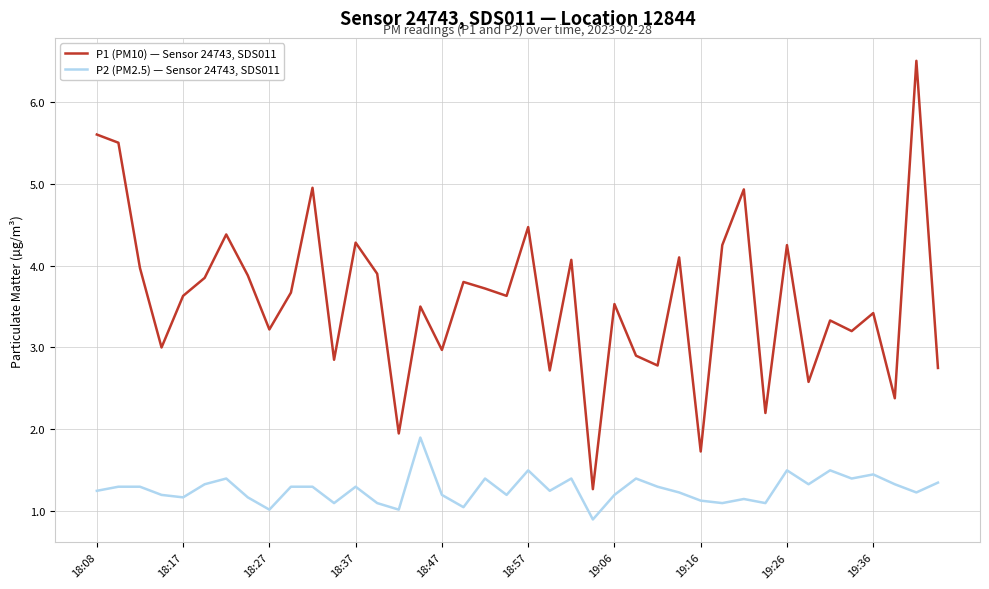

What is the greatest value displayed?

6.5